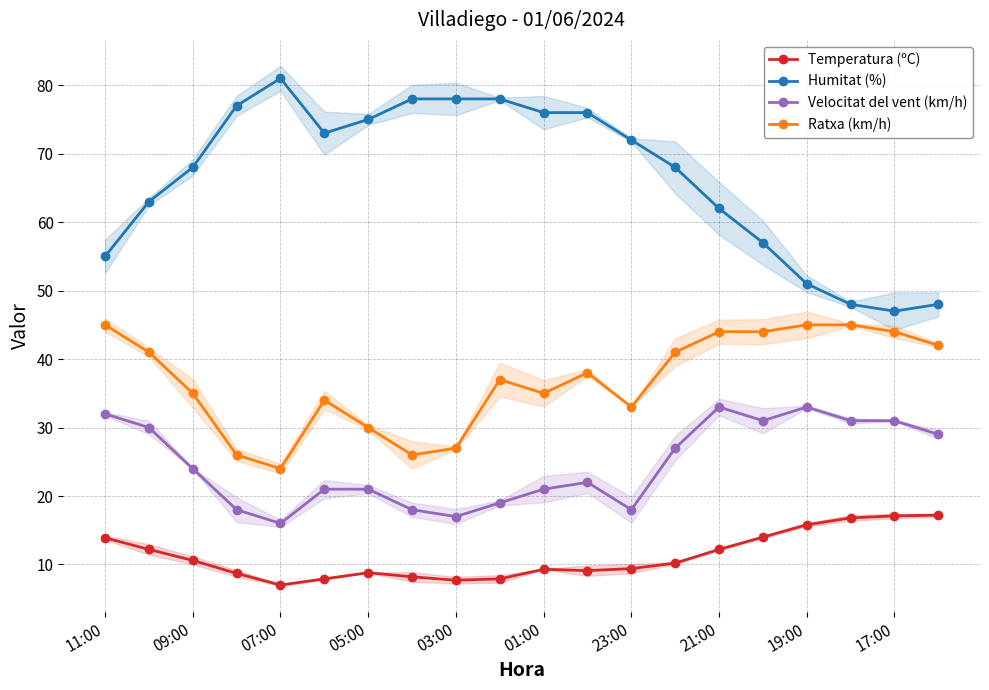

The value of Ratxa (km/h) at 05:00 is 30.0. True or false?

True